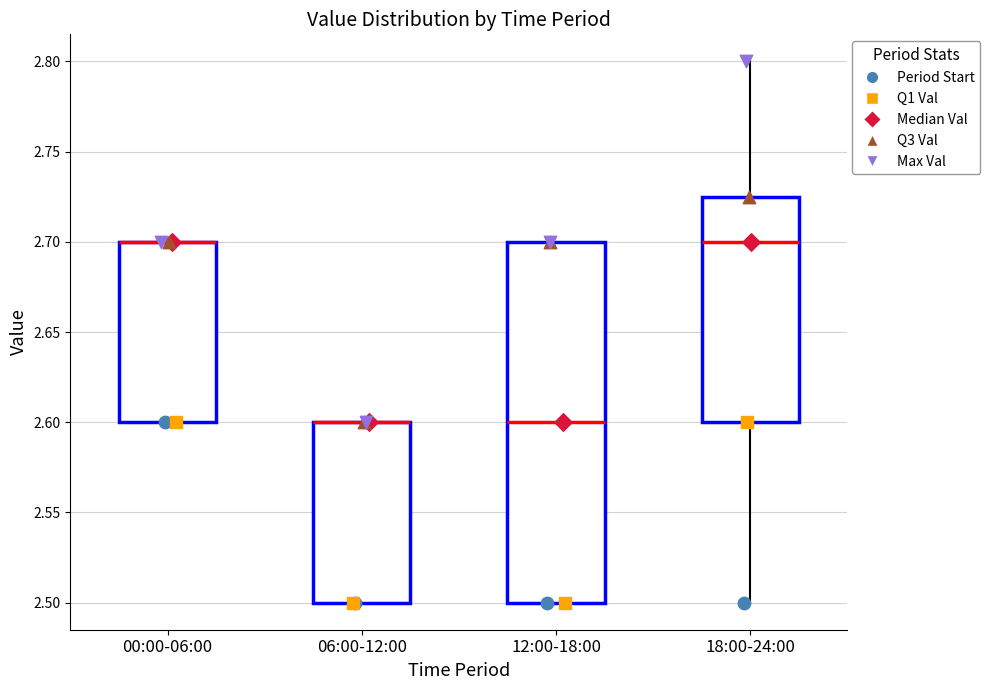

Which box is the tallest, from its lower edge to its upper edge?

12:00-18:00